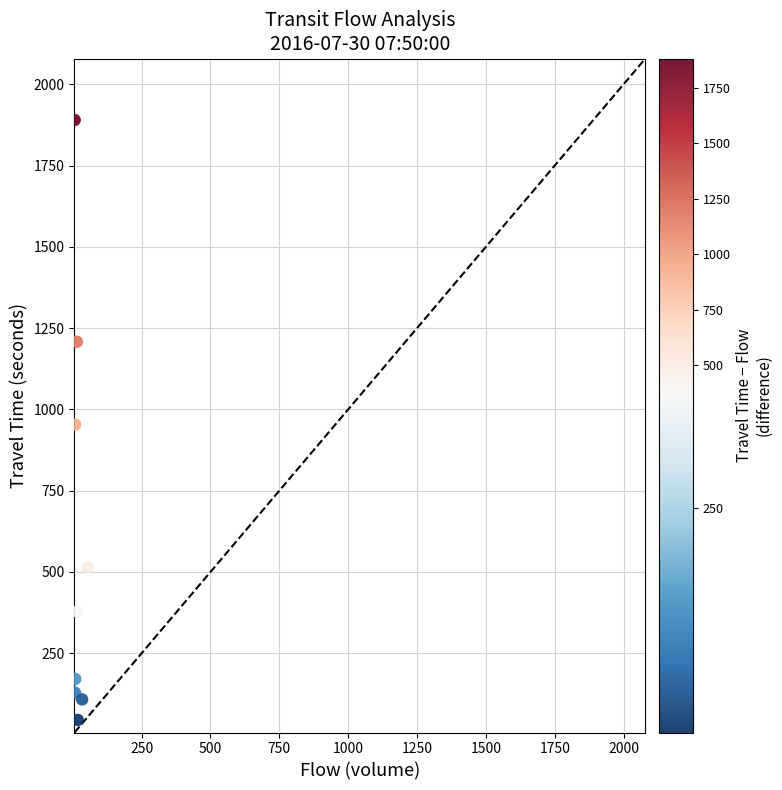

What is the range of X values (max minus min)?

47